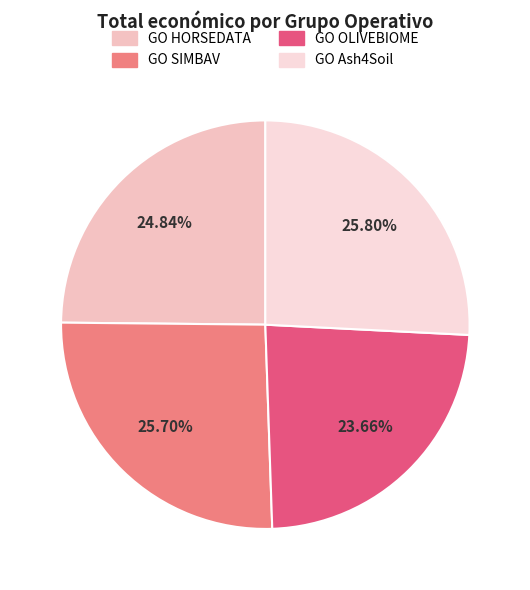

How many segments does this pie chart have?

4